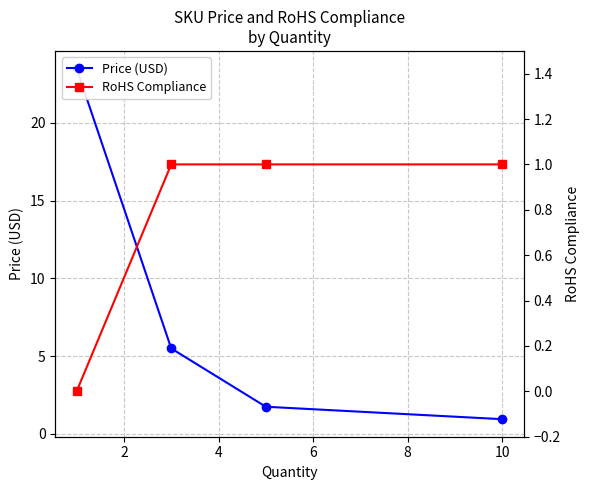

What is the difference between the maximum and minimum values in the RoHS Compliance series?

1.0